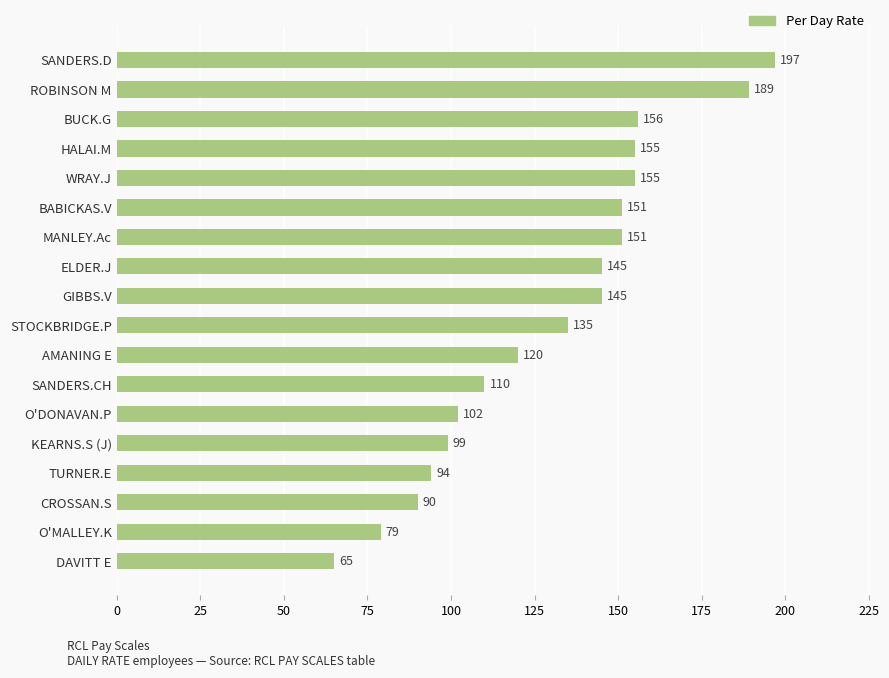

What is the difference between the maximum and minimum values?

132